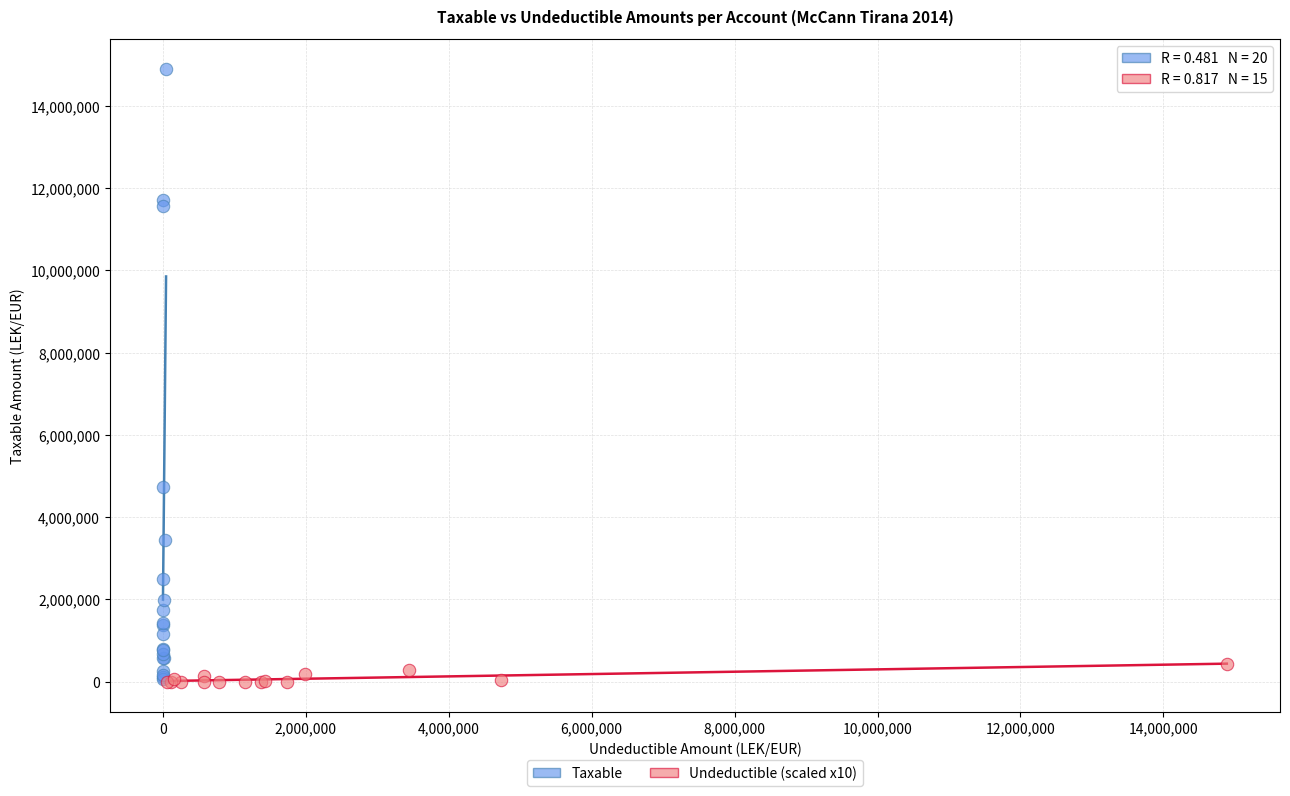

Which series contains the highest Y value?

Taxable